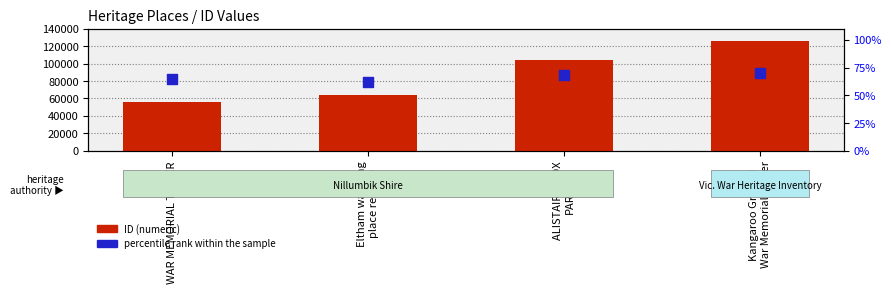

What are all the series names shown in the legend?

ID, percentile rank within the sample